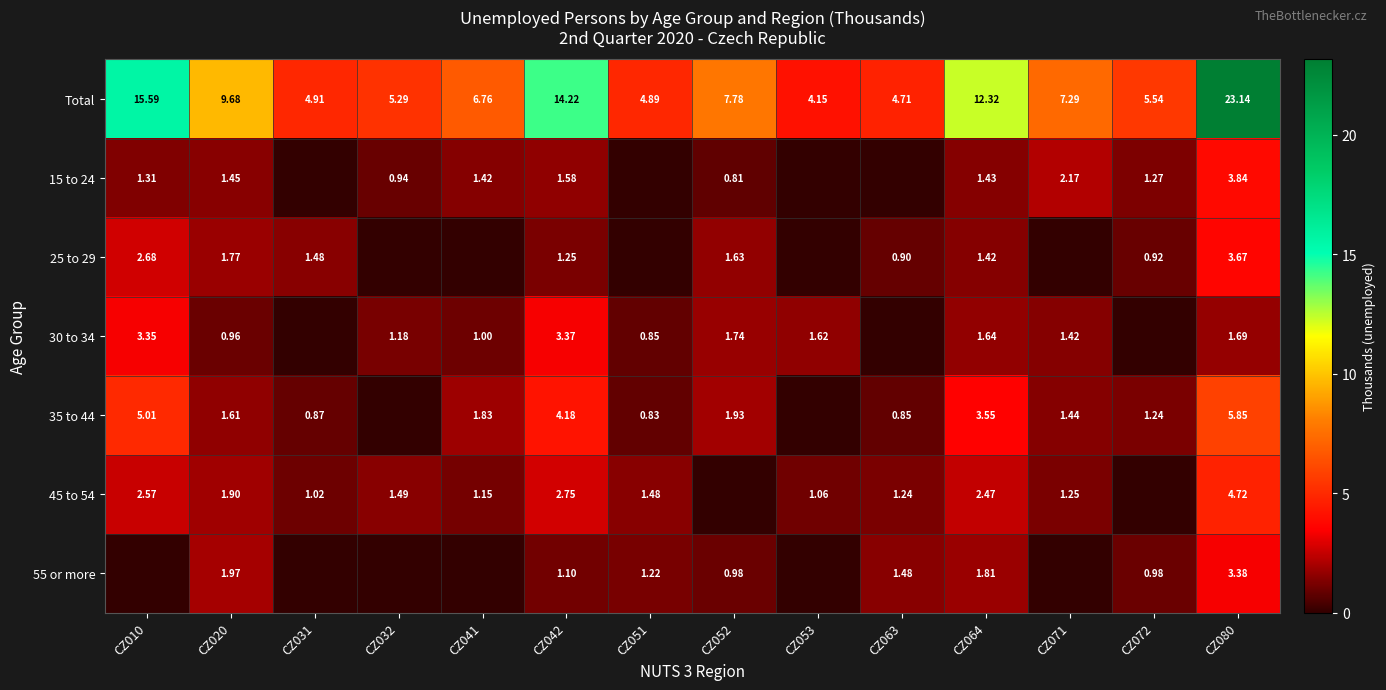

Is the value of 30 to 34 at CZ071 greater than the value of 45 to 54 at CZ064?

No